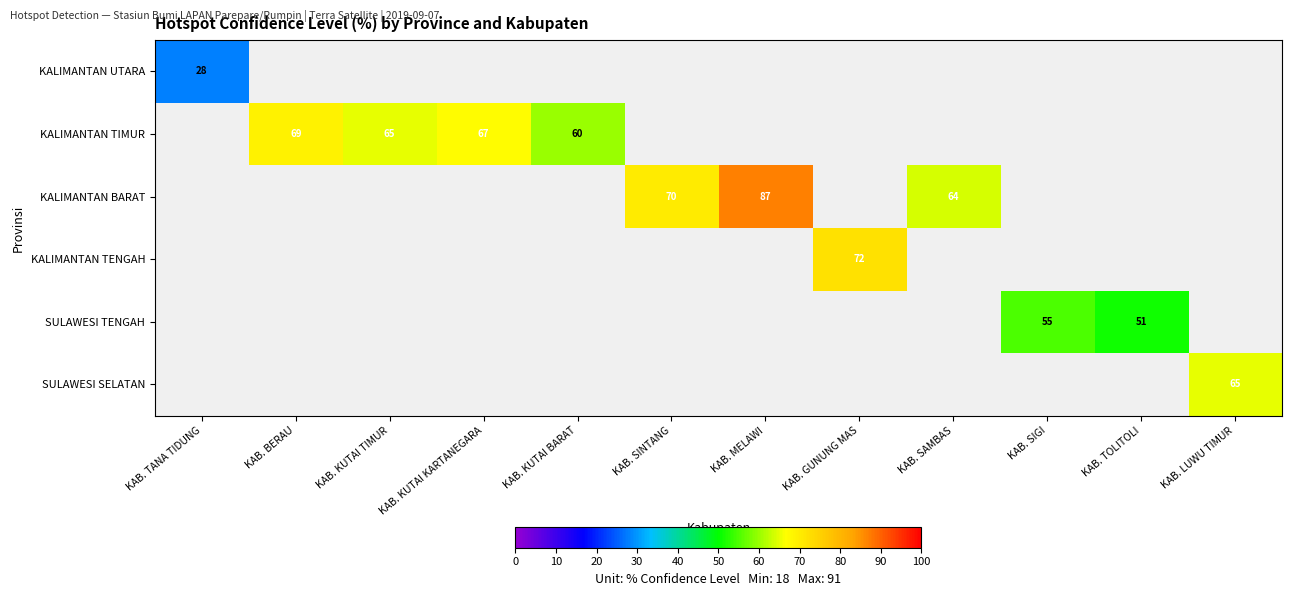

At which category does the chart reach its peak across all series?

KAB. MELAWI